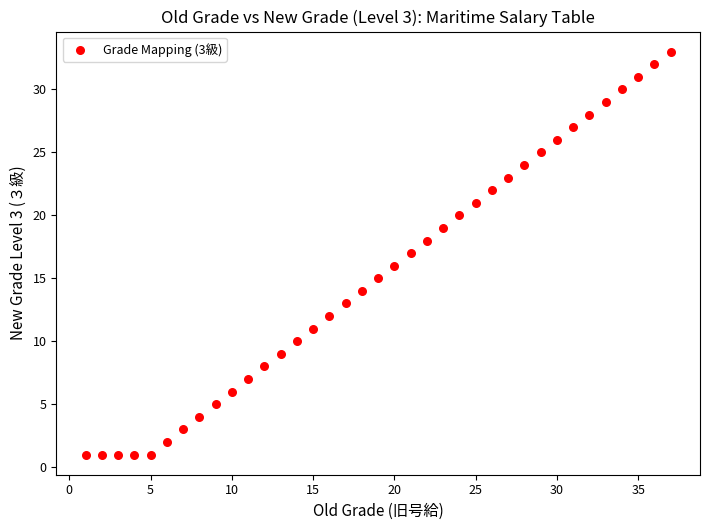

What is the range of Y values (max minus min)?

32